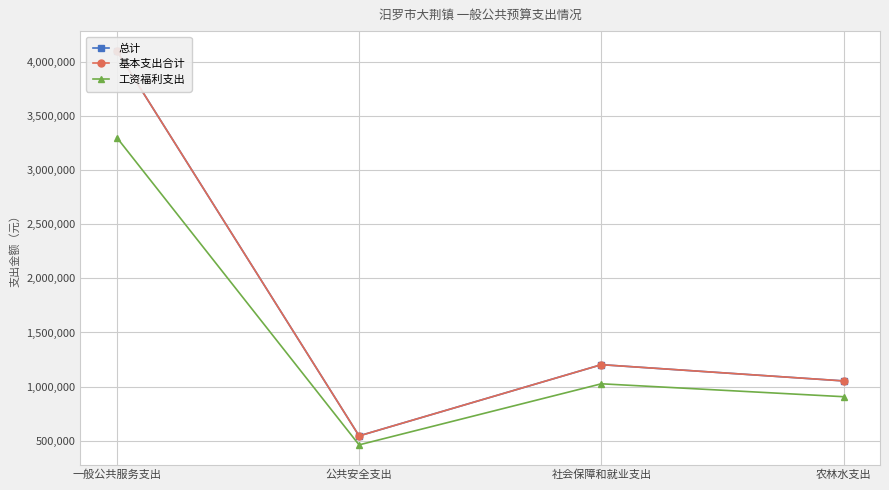

True or false: 总计 has more than 1 points higher than both neighbors.

False